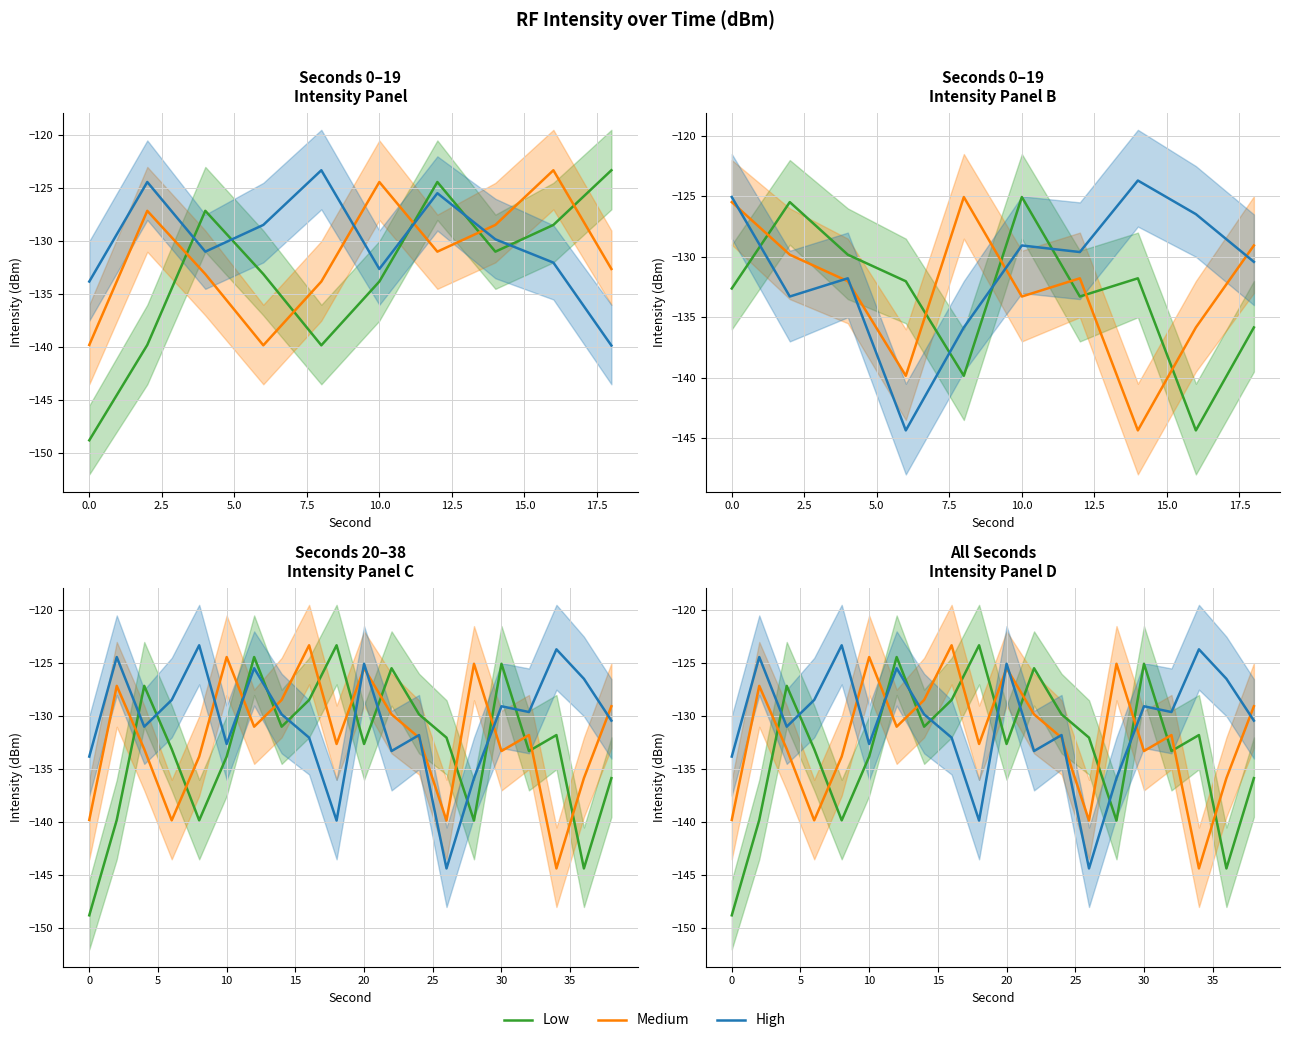

List the series in order of their peak value, highest first.

Low, Medium, High